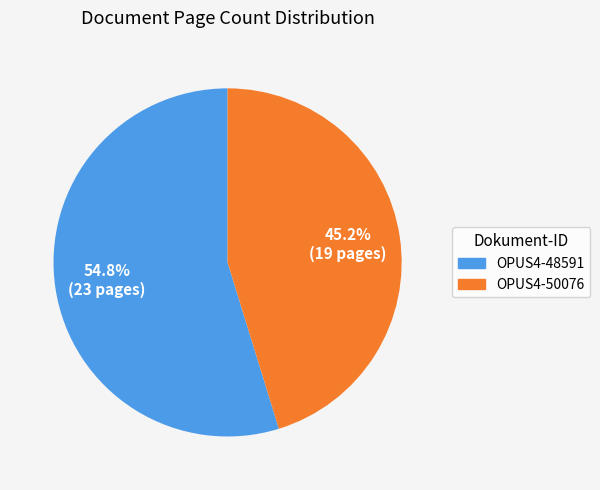

What is the majority slice?

OPUS4-48591